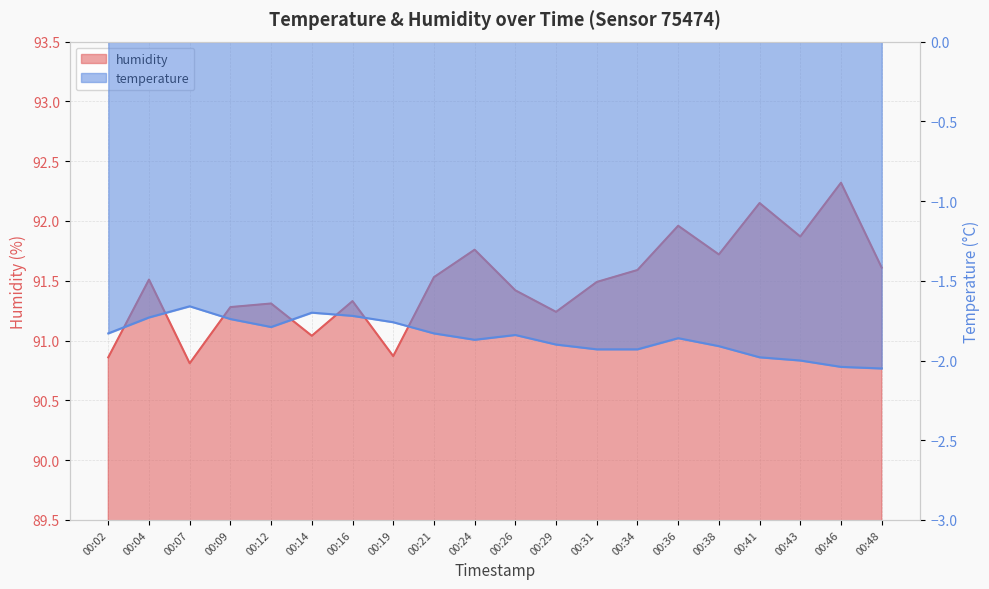

Is the value of humidity at 00:43 greater than the value of temperature at 00:12?

Yes